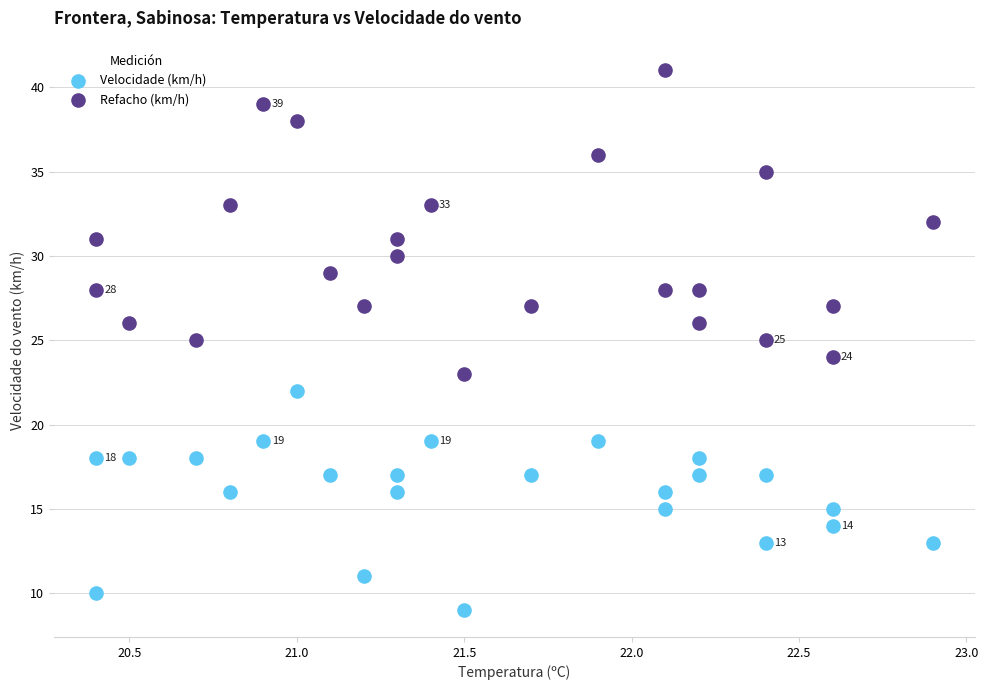

Which series reaches the minimum Y coordinate?

Velocidade (km/h)